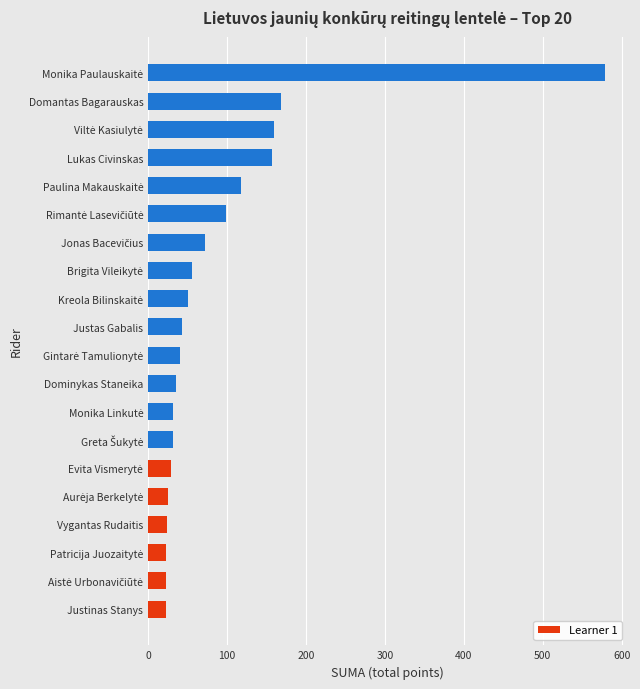

Which has a higher value, Lukas Civinskas or Justinas Stanys?

Lukas Civinskas